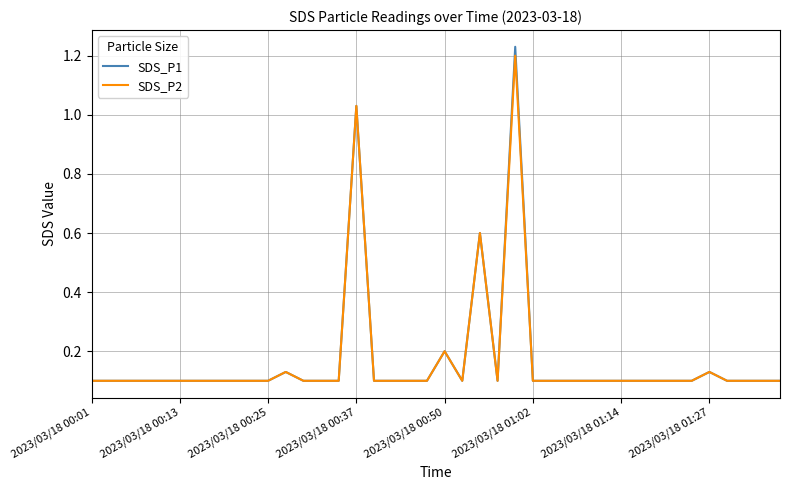

Which series has the largest range (max minus min)?

SDS_P1